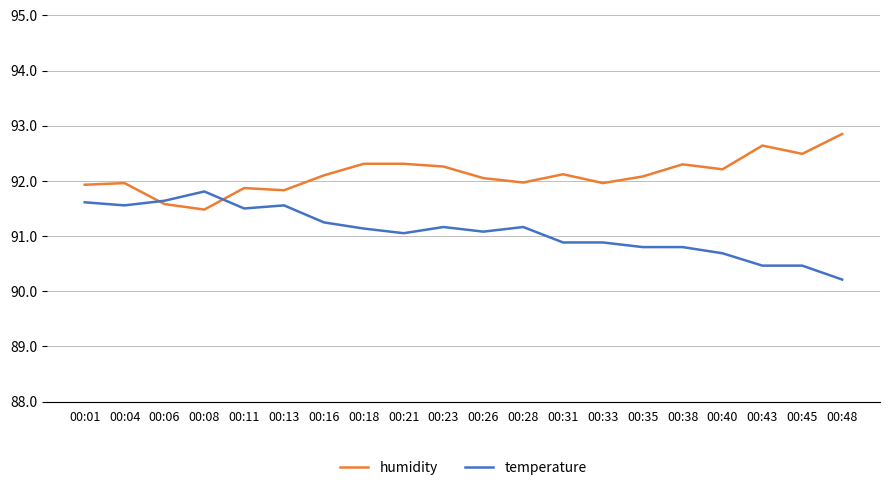

Rank the series by their maximum value, from highest to lowest.

humidity, temperature